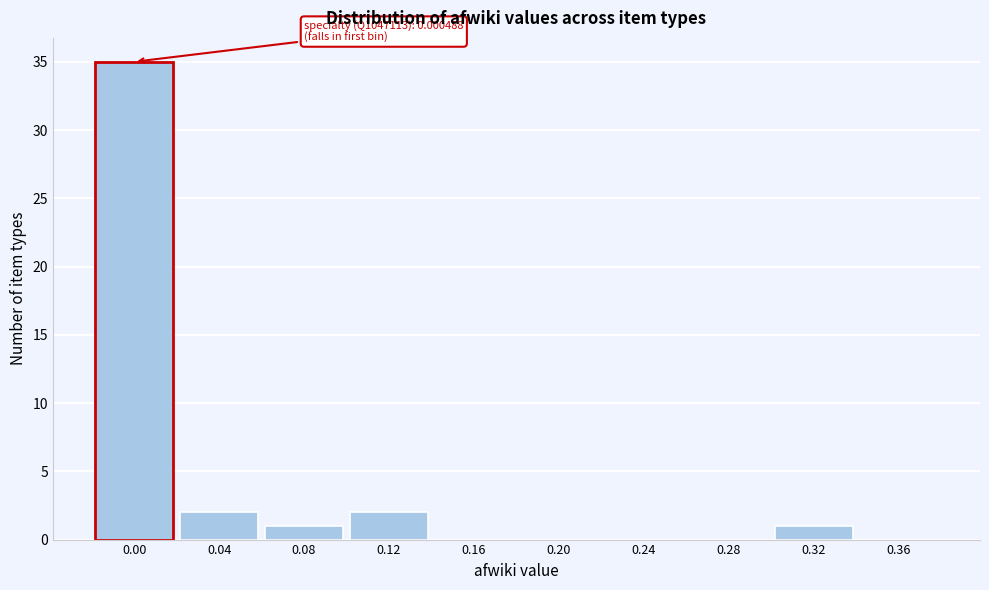

Reading left to right, what are all the values shown in this chart?

0.00=35	0.04=2	0.08=1	0.12=2	0.16=0	0.20=0	0.24=0	0.28=0	0.32=1	0.36=0